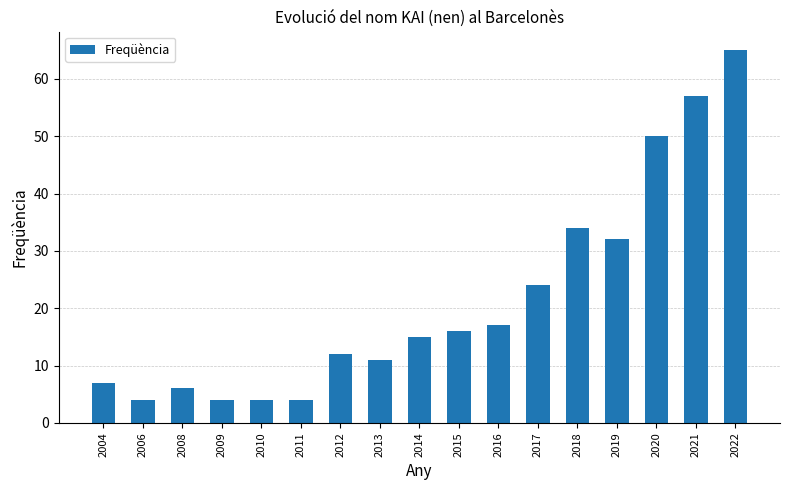

What is the sum of the values at 2022 and 2008?

71